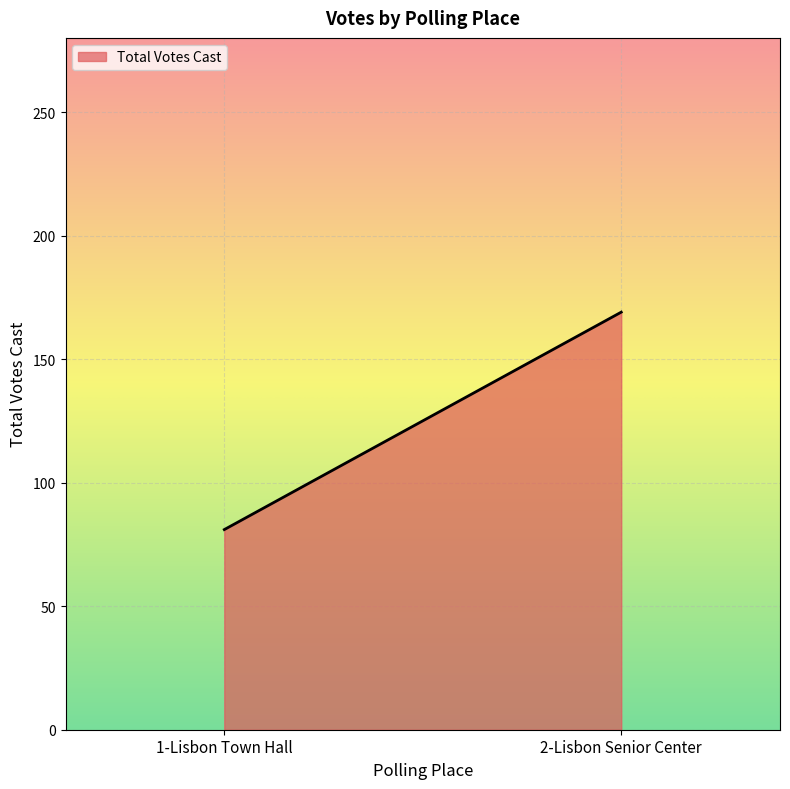

Reading left to right, extract all data points from this chart.

81	169